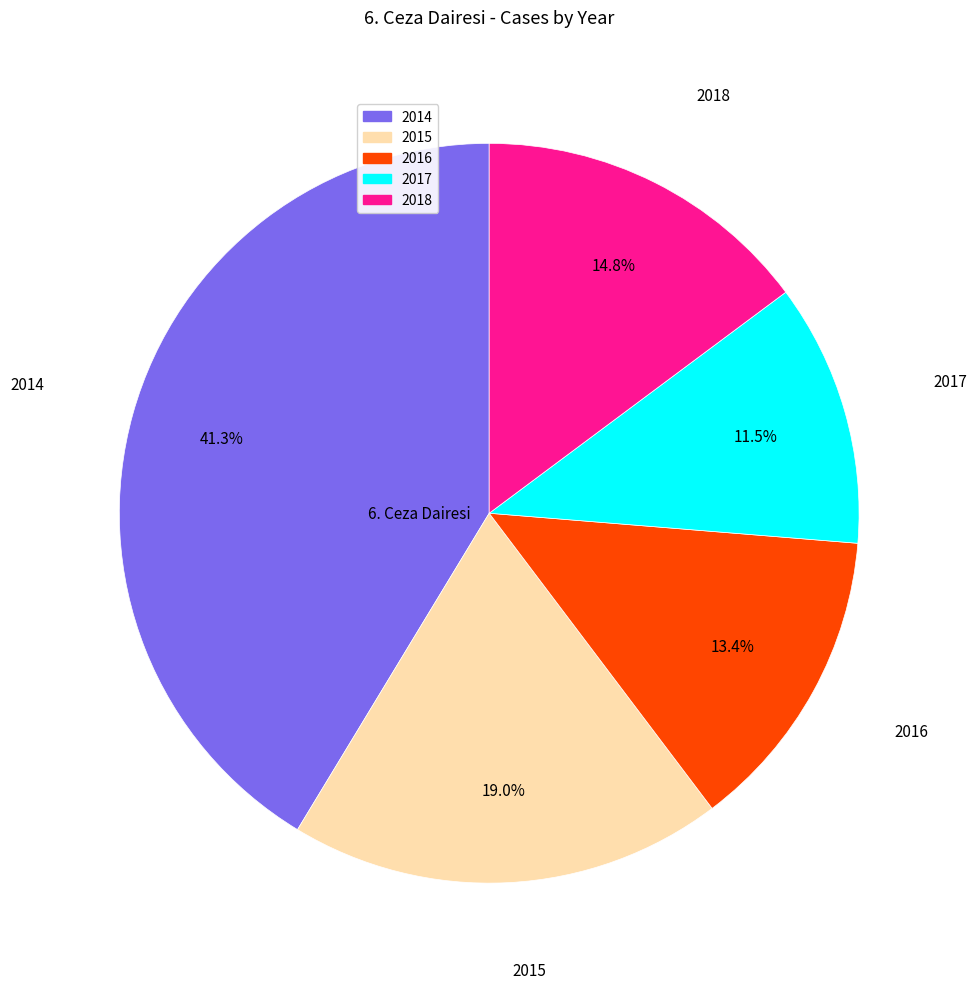

Between 2017 and 2015, which is larger?

2015